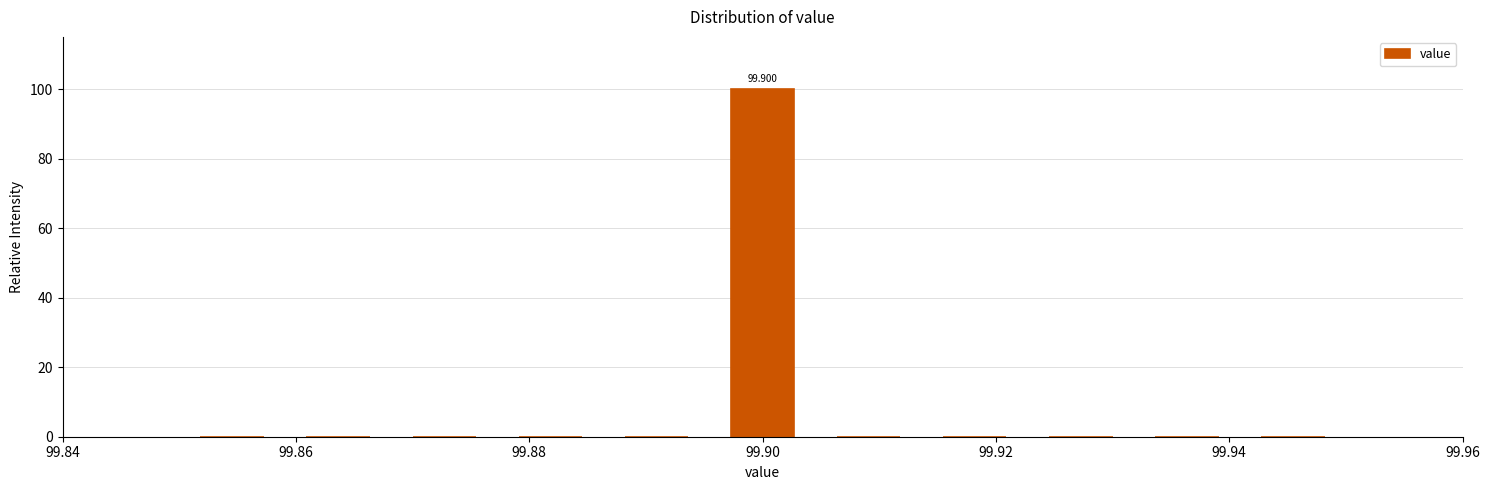

Which range on the x-axis has the tallest bar?

99.896 to 99.904